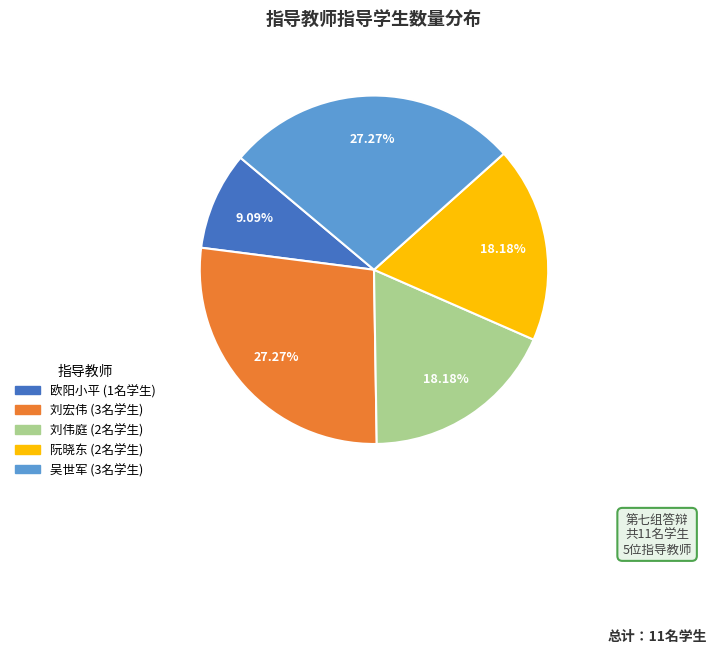

What percentage is the 刘伟庭 slice, to the nearest percent?

18%